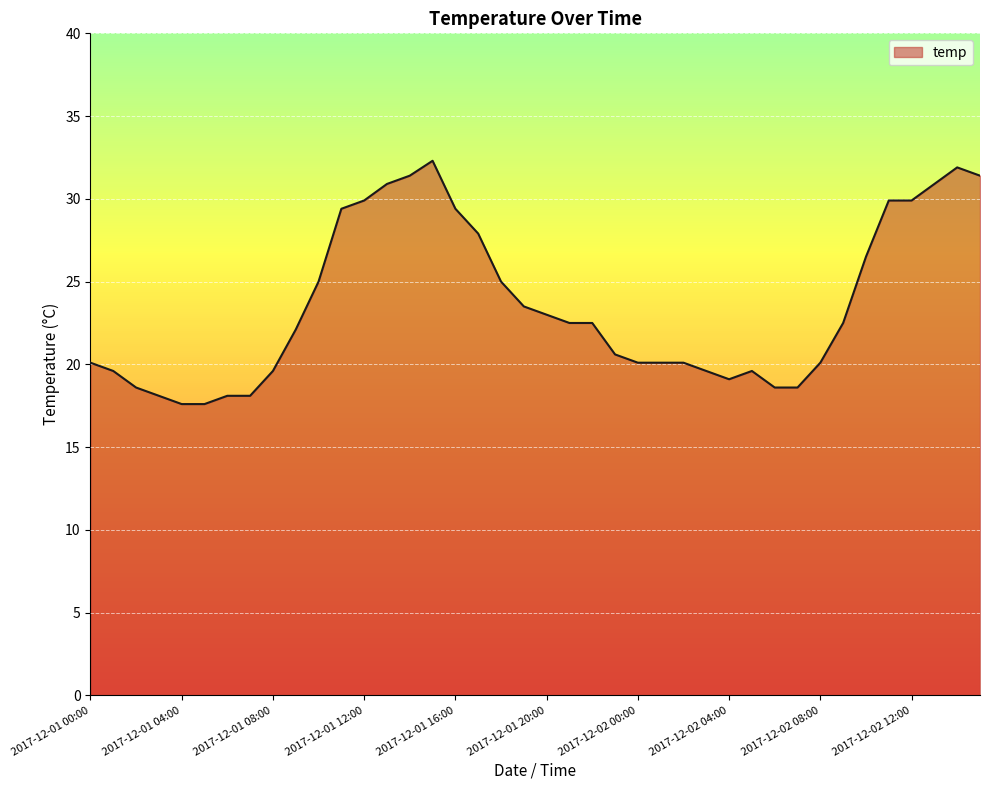

What is the minimum value shown in the chart?

17.6